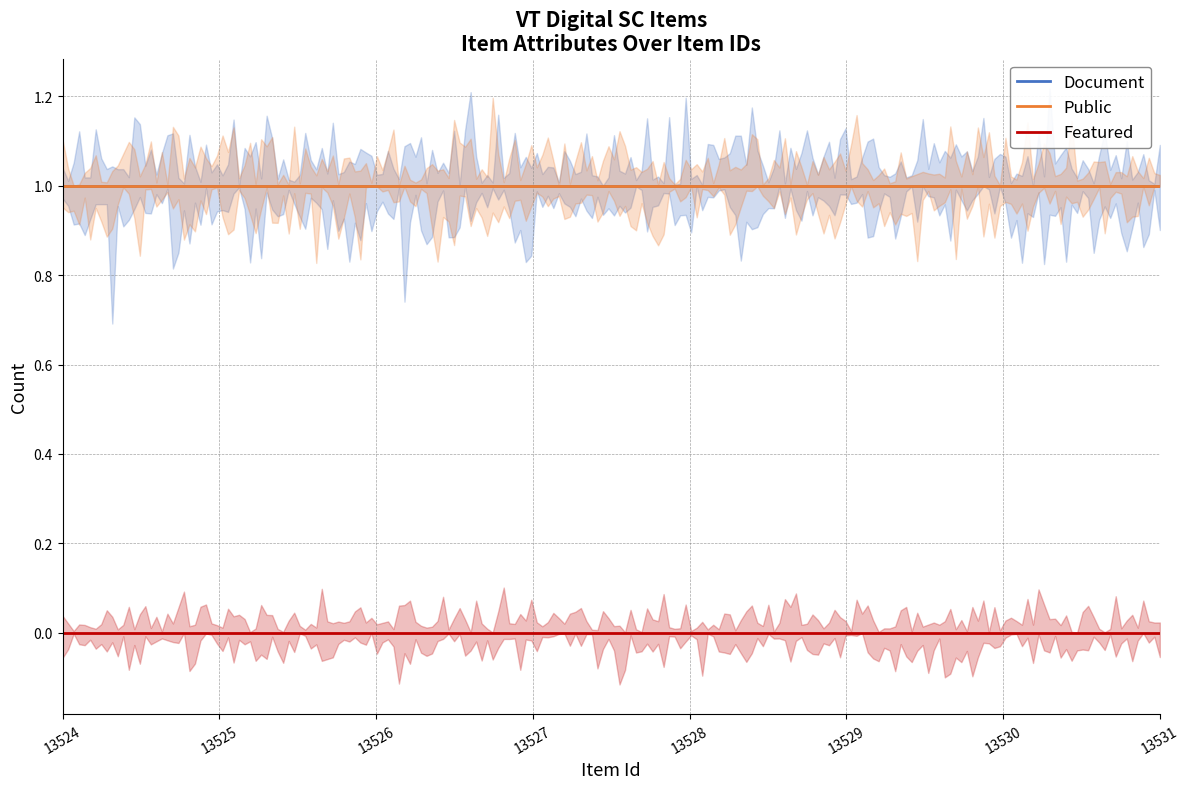

Is it true that Document equals 1 at 13525?

True